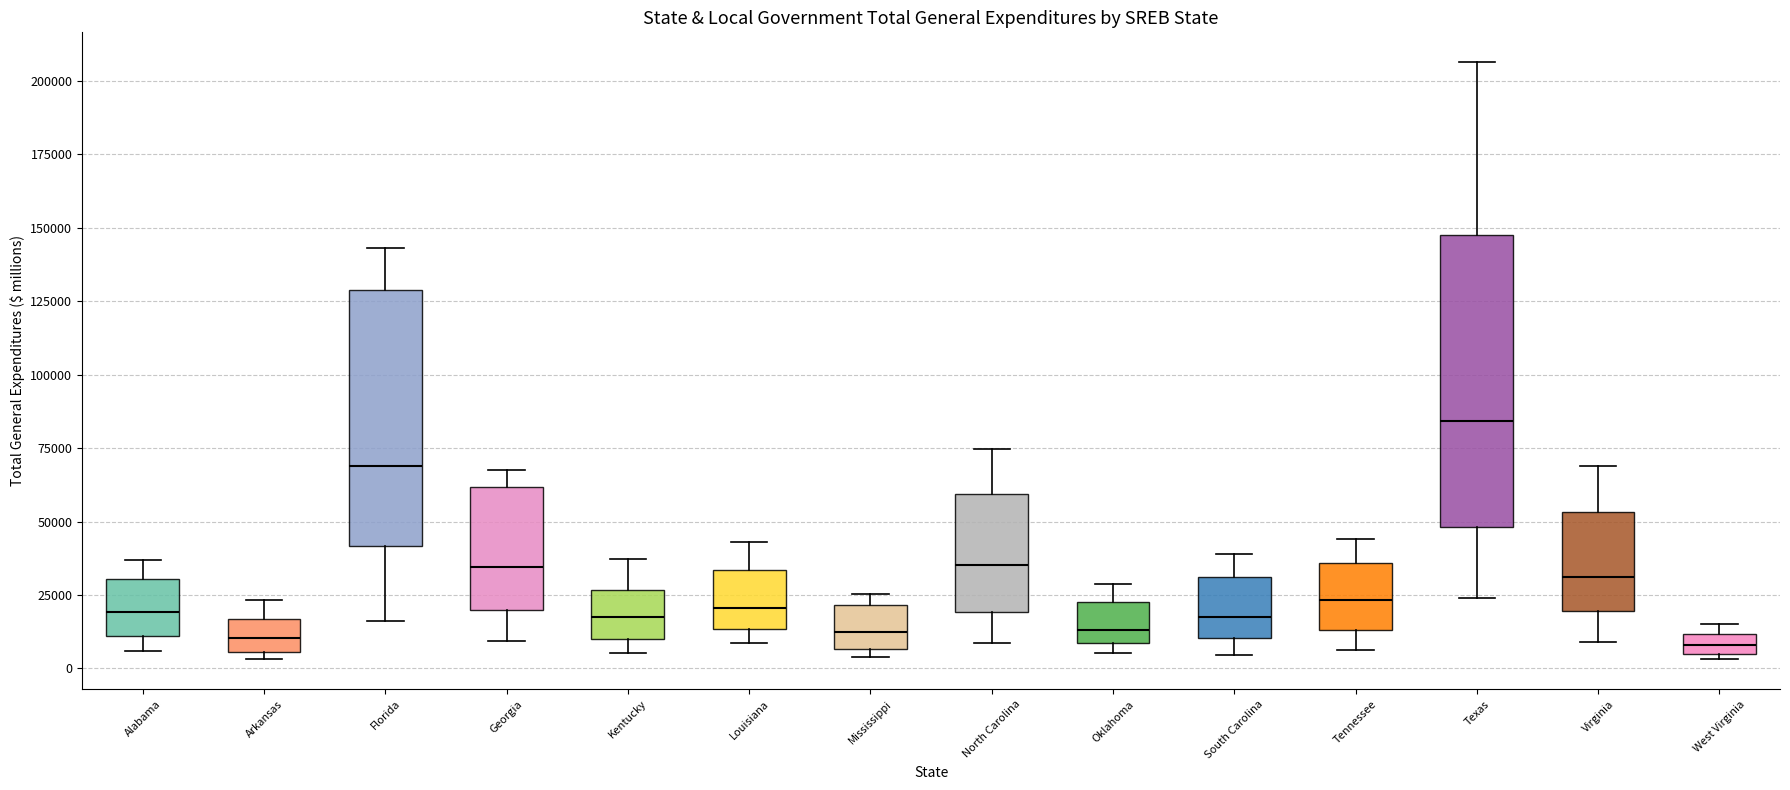

Where does the upper whisker of the box for Kentucky end on the y-axis? The values are not printed on the chart, so give them approximately, as read against the axis.

35000